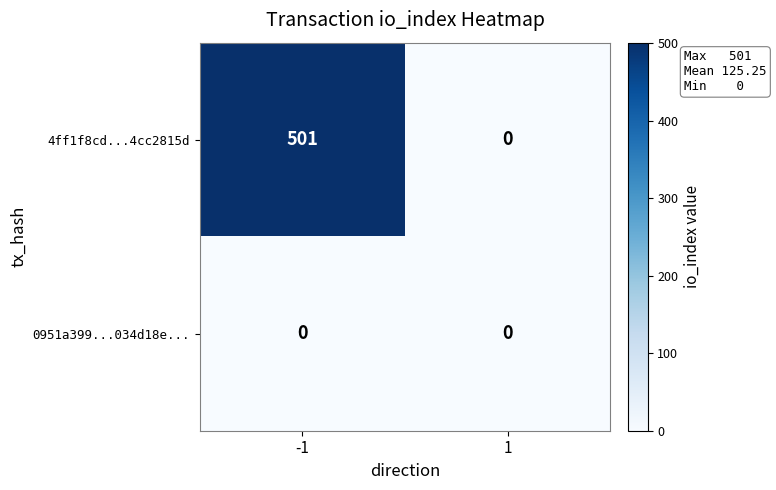

Rank the series by their average value, from highest to lowest.

4ff1f8cd...4cc2815d, 0951a399...034d18e...